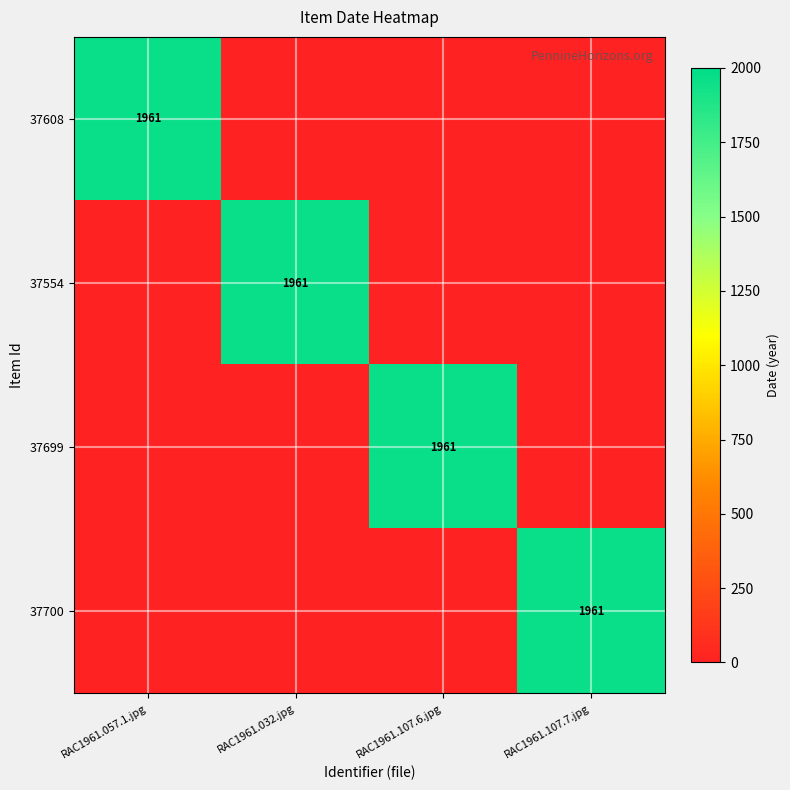

True or false: 37699 has a value of 1961 at RAC1961.107.6.jpg.

True